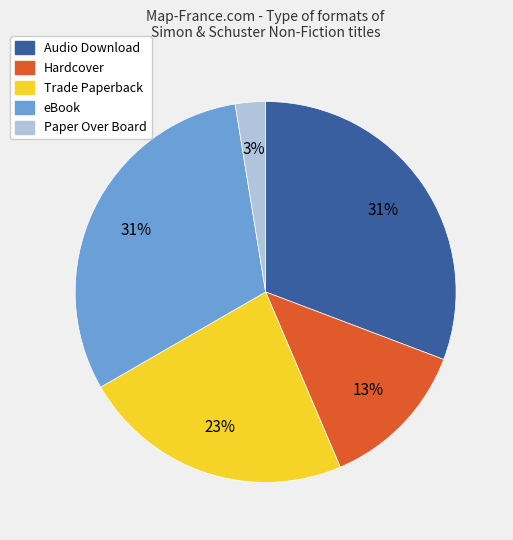

Does any single category account for the majority?

No